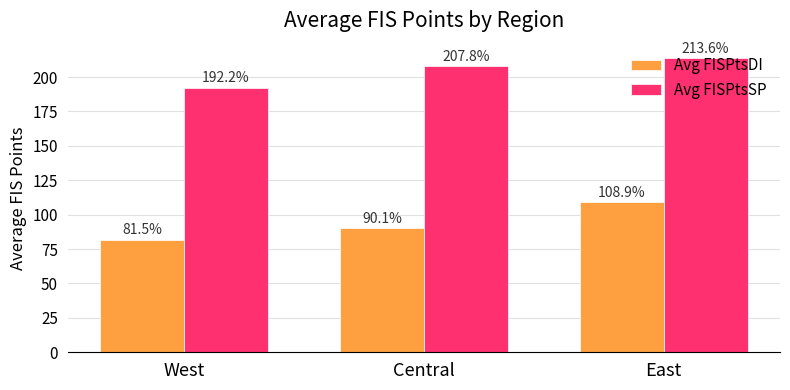

The value of Avg FISPtsDI at East is 37.5. True or false?

False